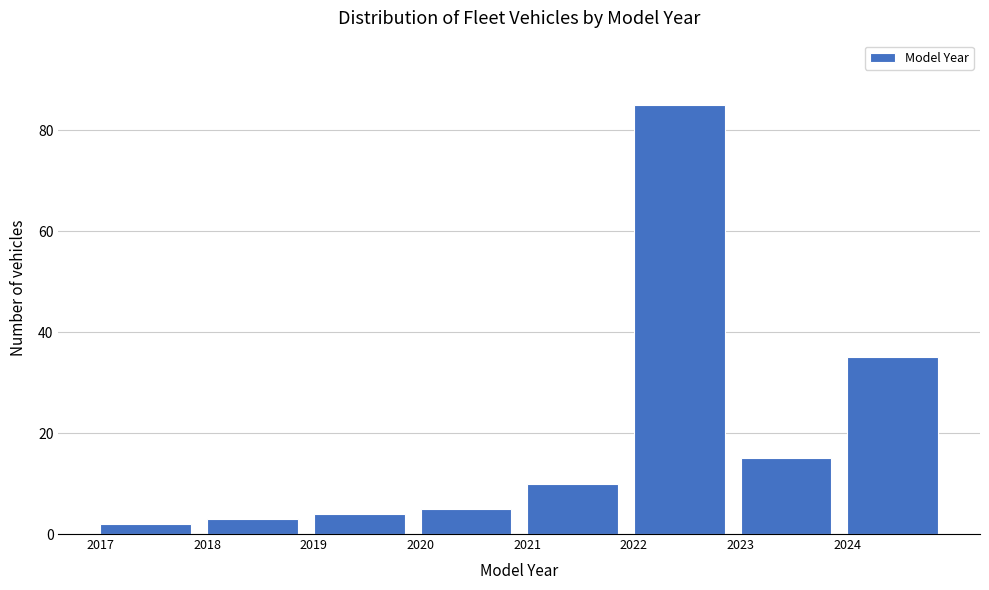

Over which range of the x-axis is the bar tallest?

2022 to 2023